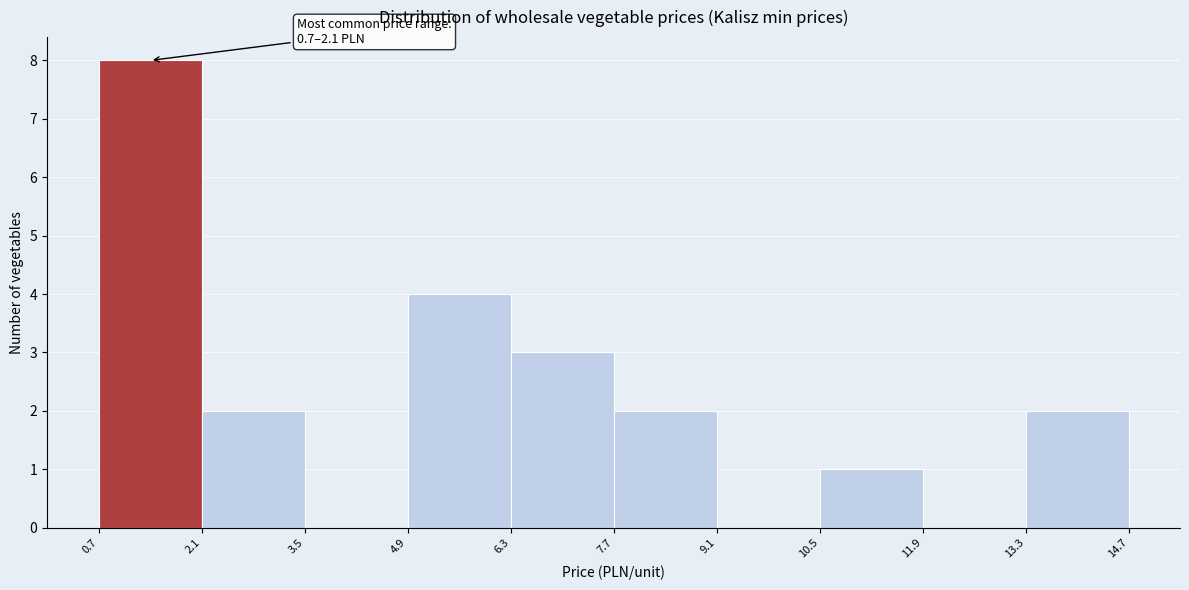

Which range on the x-axis has the tallest bar?

0.7 to 2.1